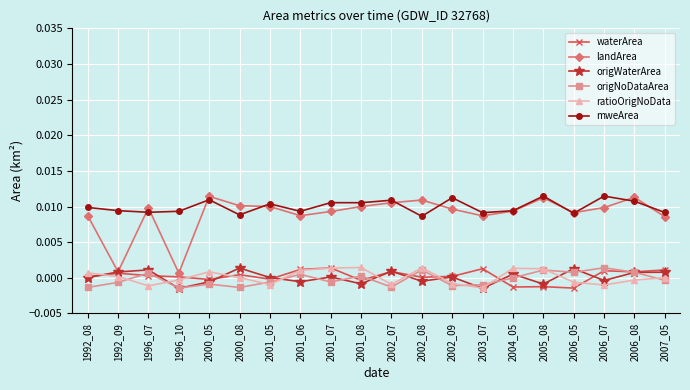

At which label is ratioOrigNoData closest to 0?

2007_05